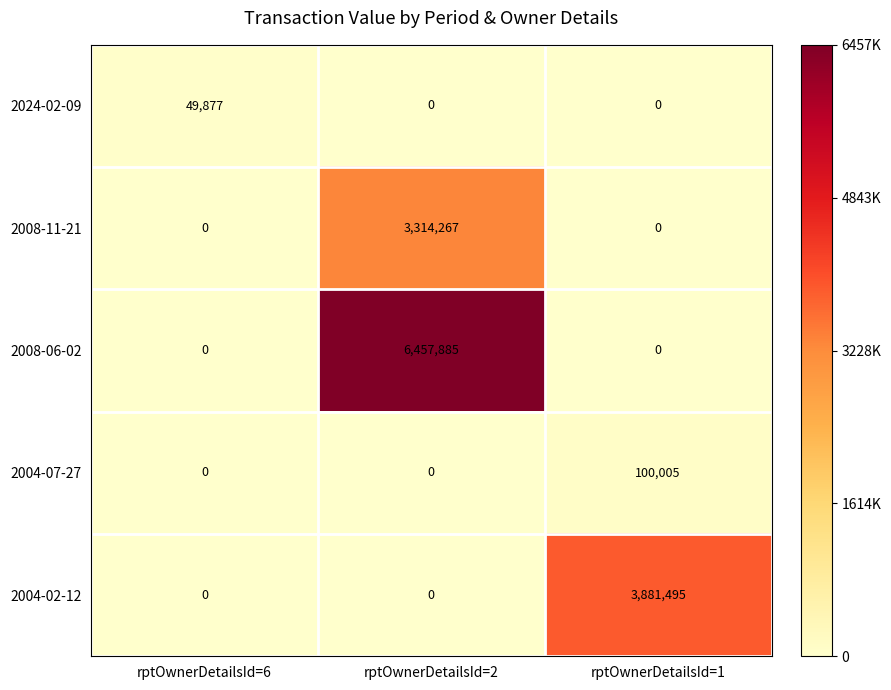

At which category is the sum across all series the highest?

rptOwnerDetailsId=2